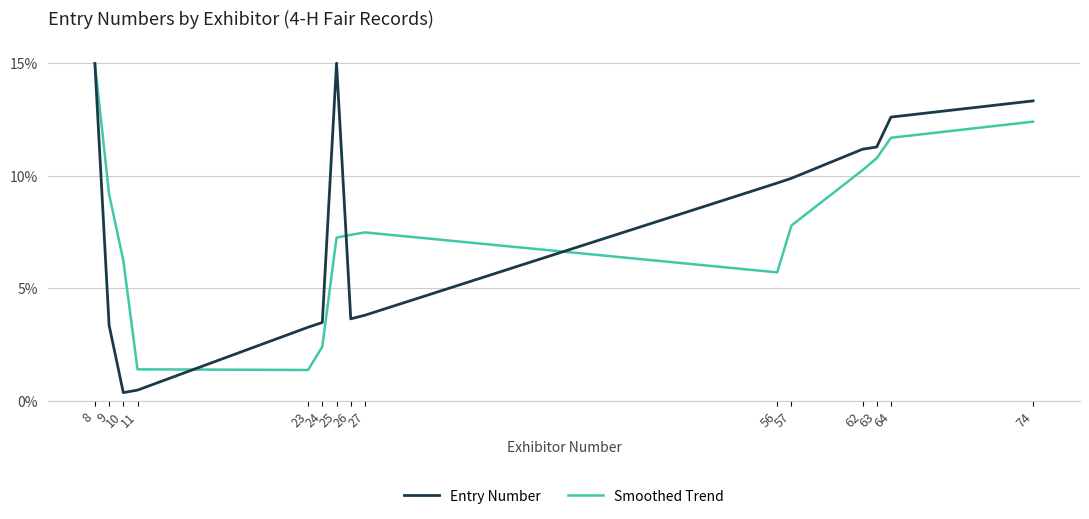

What value does the Smoothed Trend series have at 24?

2.4